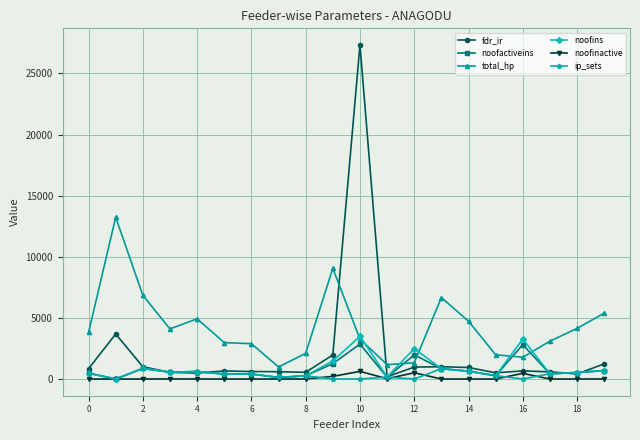

Which series has the largest total across all categories?

total_hp